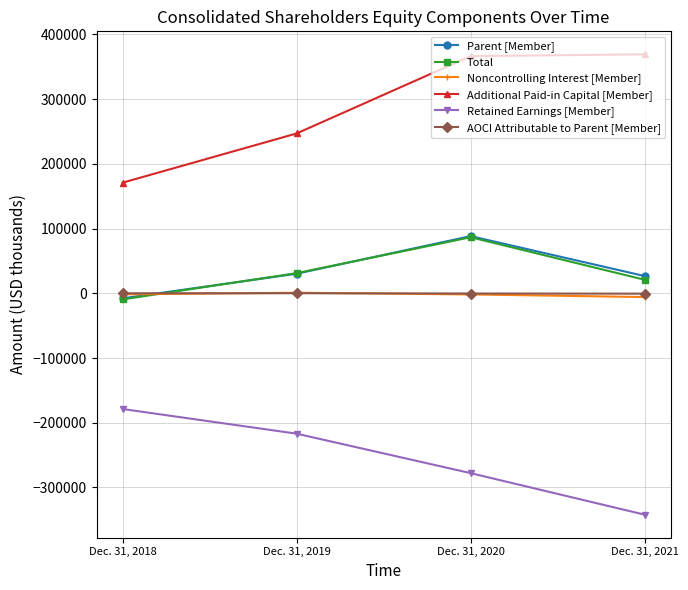

List the labels in order of Parent [Member] value, largest first.

Dec. 31, 2020, Dec. 31, 2019, Dec. 31, 2021, Dec. 31, 2018